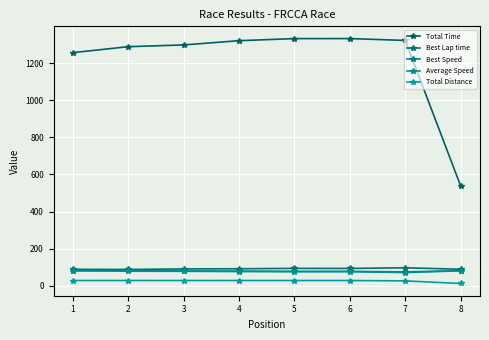

Count the number of categories in the chart.

8